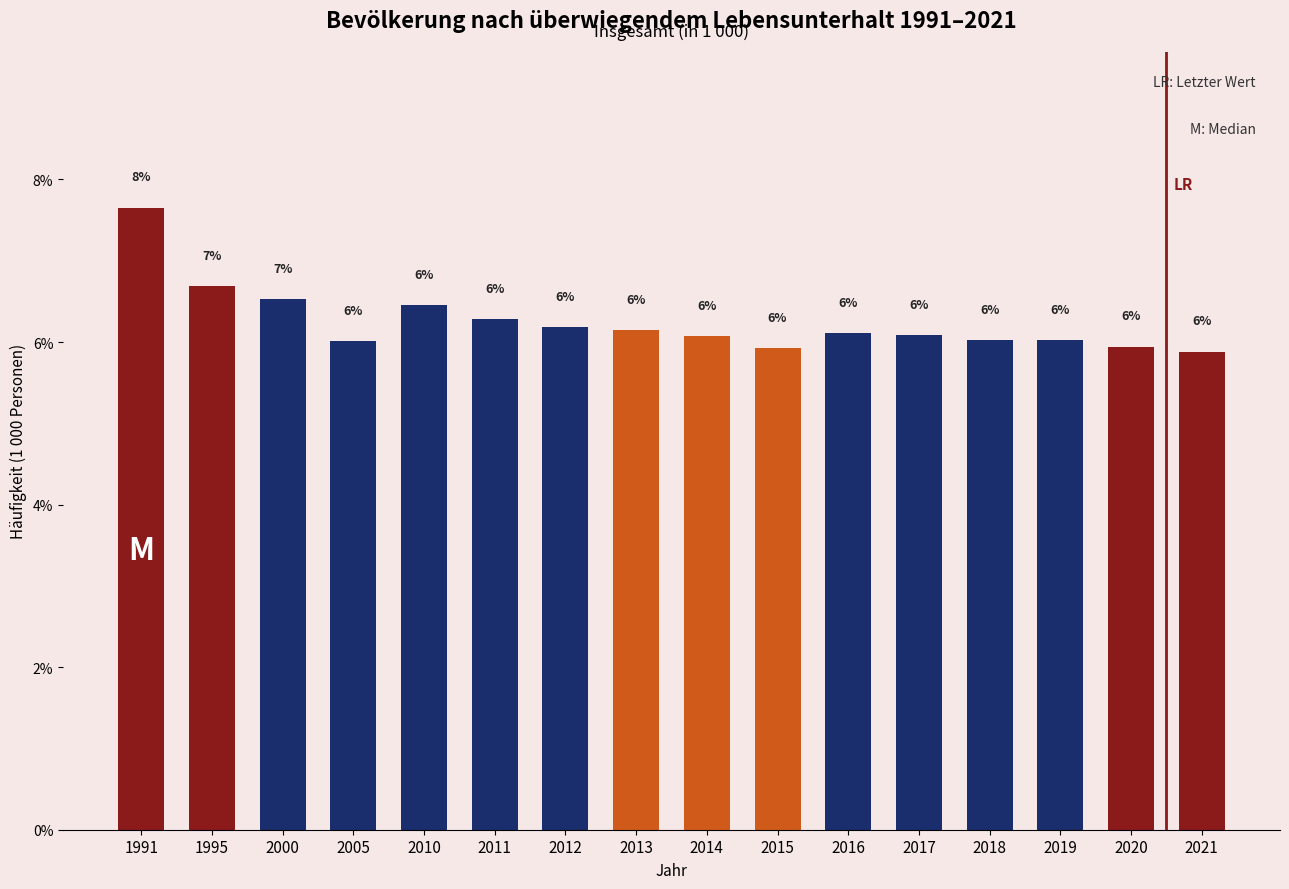

What is the value of the 13th bar from the left?

6.0